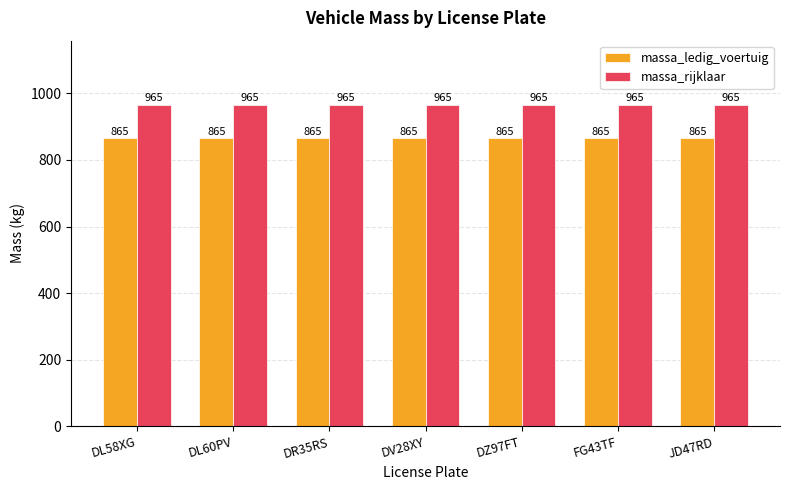

Is the value of massa_rijklaar at DV28XY greater than the value of massa_ledig_voertuig at JD47RD?

Yes